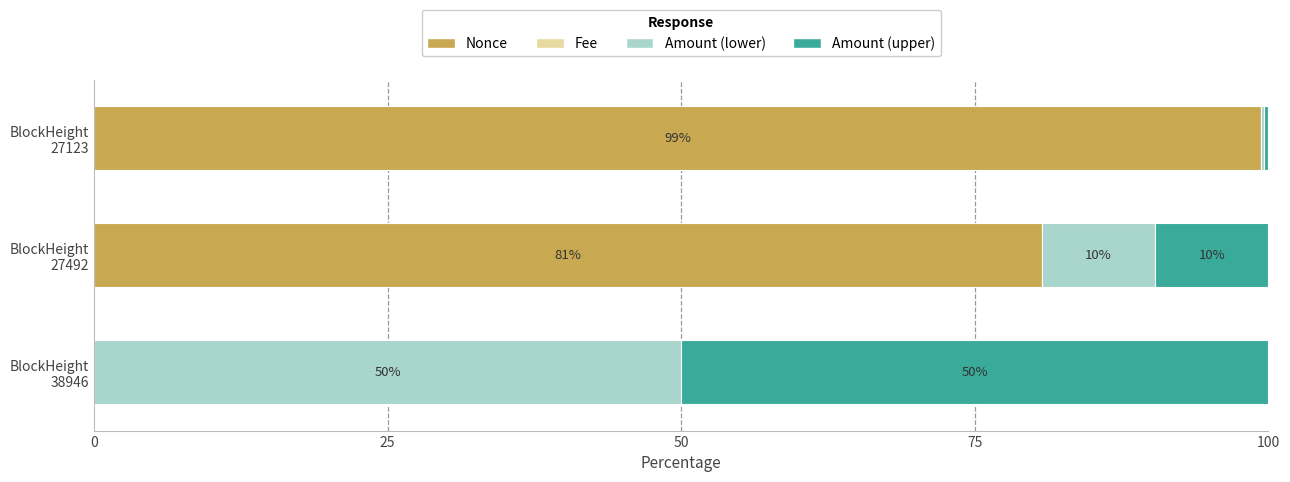

What is the highest value of the Nonce series?

99.3